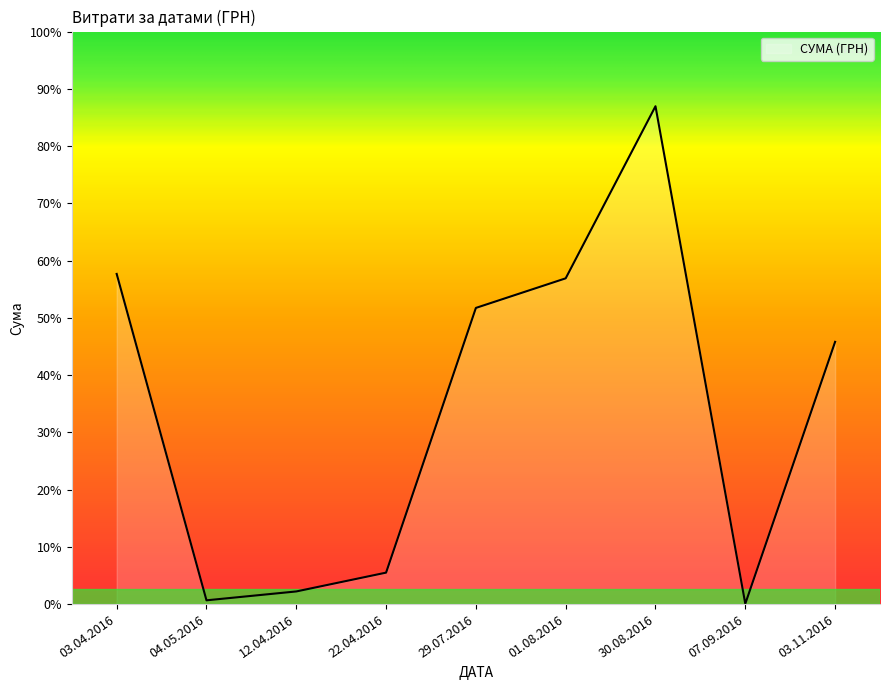

Where is the data nearest to the value 62494?

03.11.2016